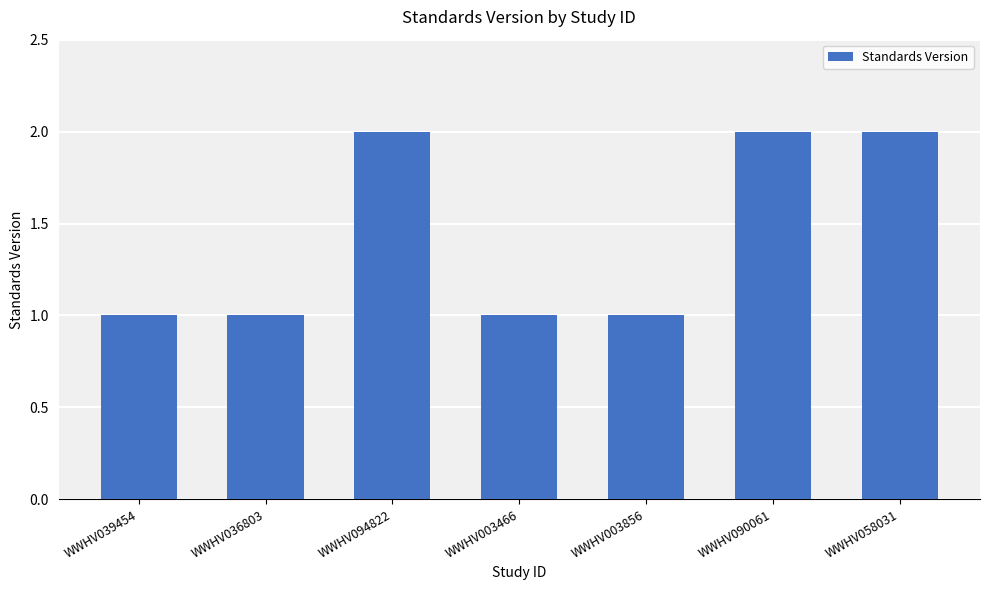

What is the minimum value shown in the chart?

1